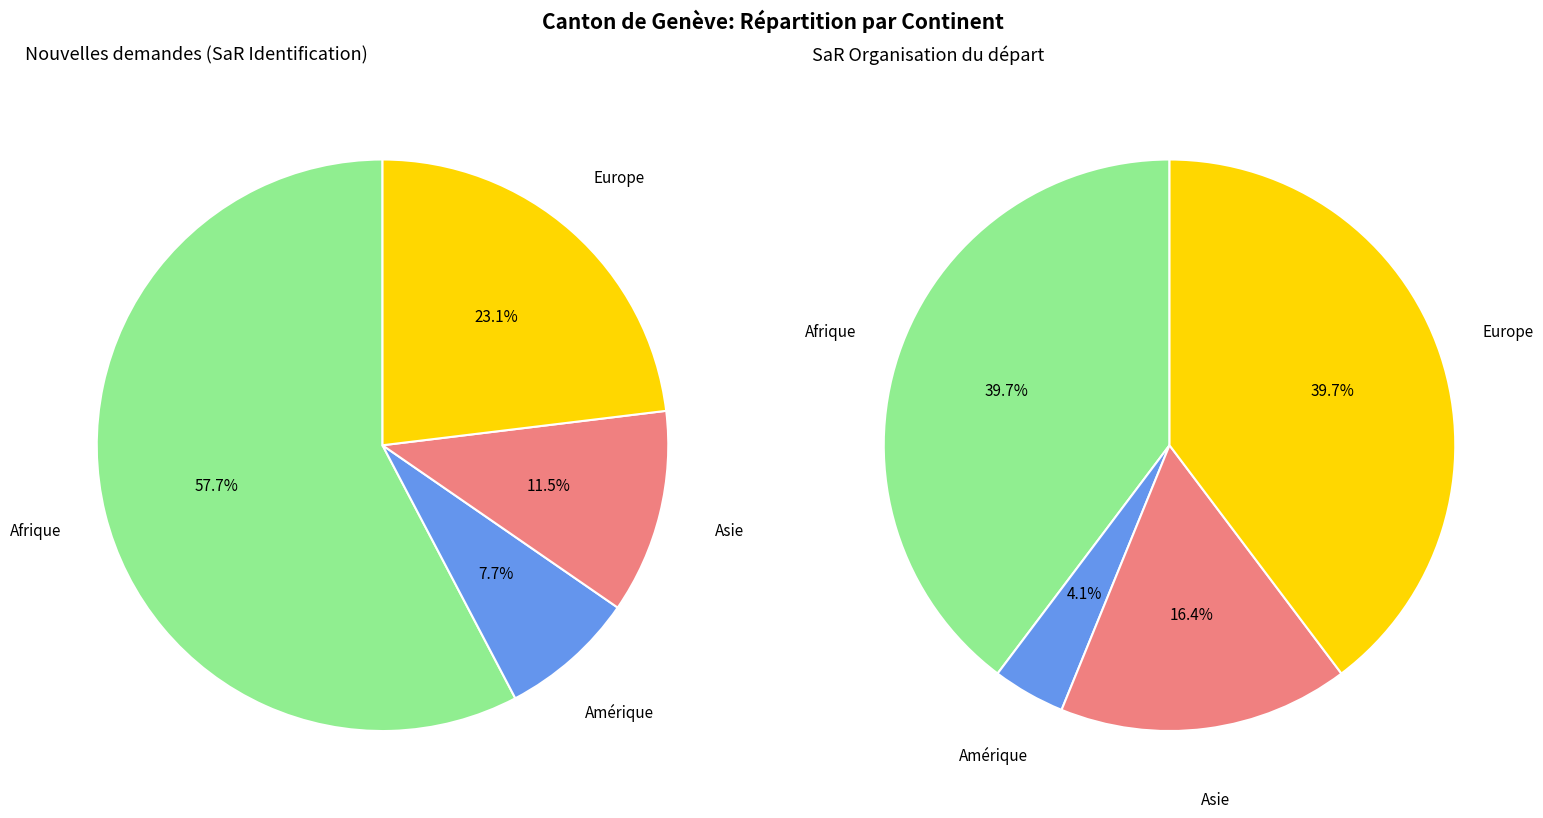

How many segments does this pie chart have?

4